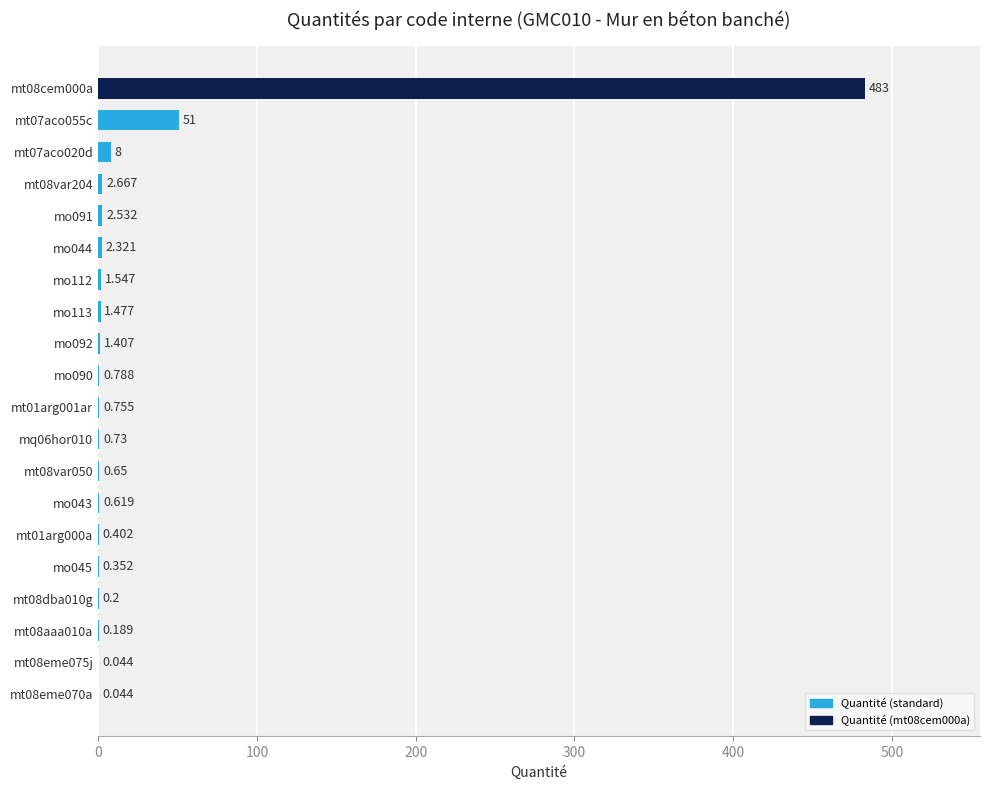

How many data points does each series have?

20